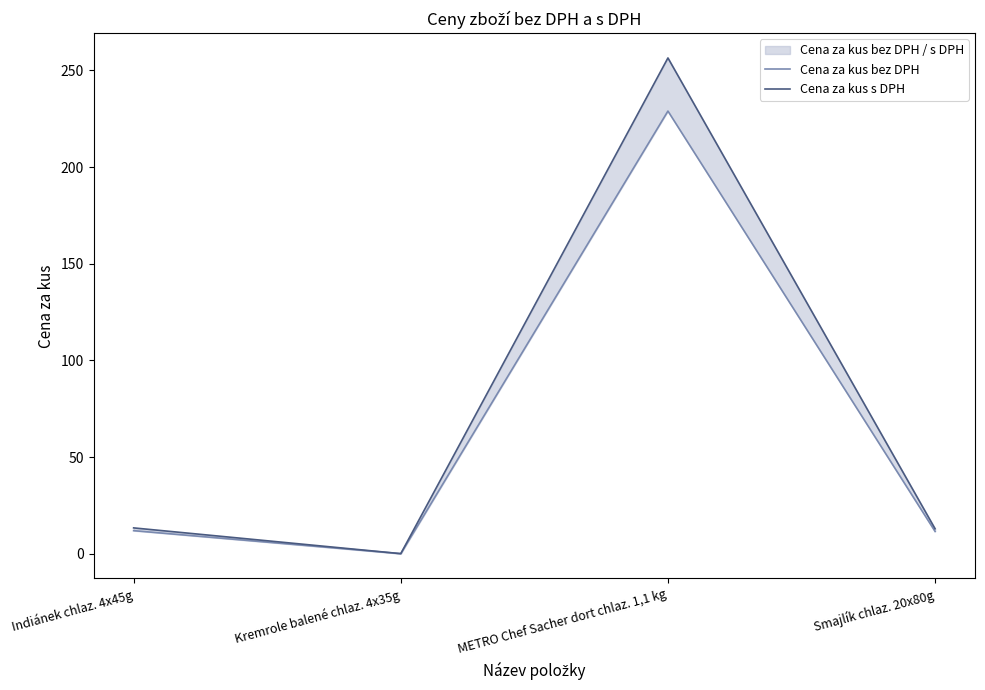

Is it true that Cena za kus s DPH equals -137.2 at Kremrole balené chlaz. 4x35g?

False